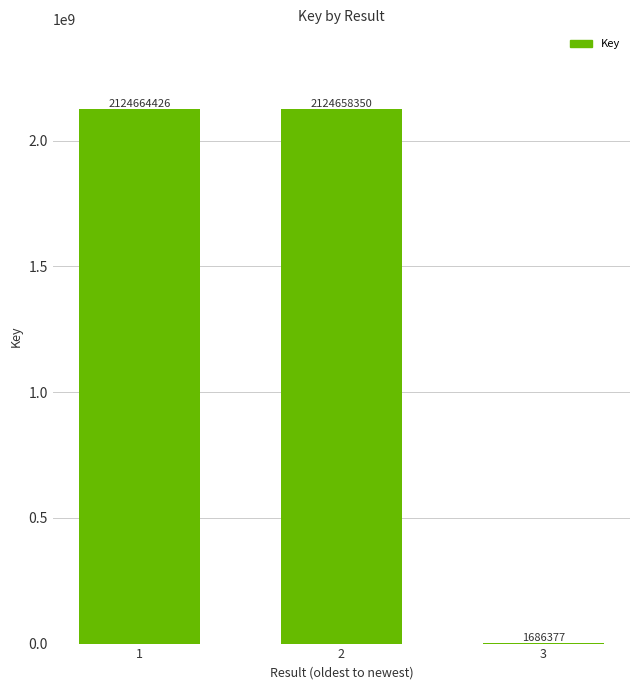

Read the value at 3, to the nearest 50.

1686400